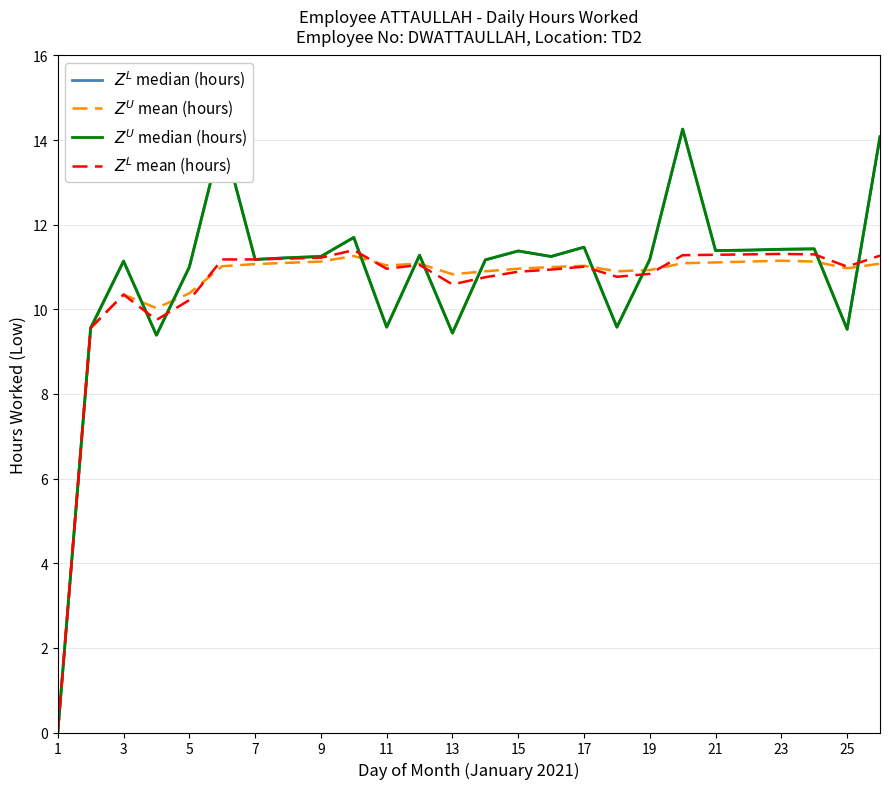

Reading left to right, transcribe all the data shown in this chart.

$Z^L$ median (hours): 0.0	9.6	11.1	9.4	11.0	14.1	11.2	11.2	11.2	11.7	9.6	11.3	9.4	11.2	11.4	11.2	11.5	9.6	11.2	14.3	11.4	11.4	11.4	11.4	9.5	14.1
$Z^U$ mean (hours): 0.0	9.6	10.3	10.0	10.4	11.0	11.1	11.1	11.1	11.3	11.0	11.1	10.8	10.9	11.0	11.0	11.0	10.9	10.9	11.1	11.1	11.1	11.2	11.1	11.0	11.1
$Z^U$ median (hours): 0.0	9.6	11.1	9.4	11.0	14.1	11.2	11.2	11.2	11.7	9.6	11.3	9.4	11.2	11.4	11.2	11.5	9.6	11.2	14.3	11.4	11.4	11.4	11.4	9.5	14.1
$Z^L$ mean (hours): 0.0	9.6	10.3	9.8	10.2	11.2	11.2	11.2	11.2	11.4	11.0	11.1	10.6	10.8	10.9	10.9	11.0	10.8	10.8	11.3	11.3	11.3	11.3	11.3	11.0	11.3